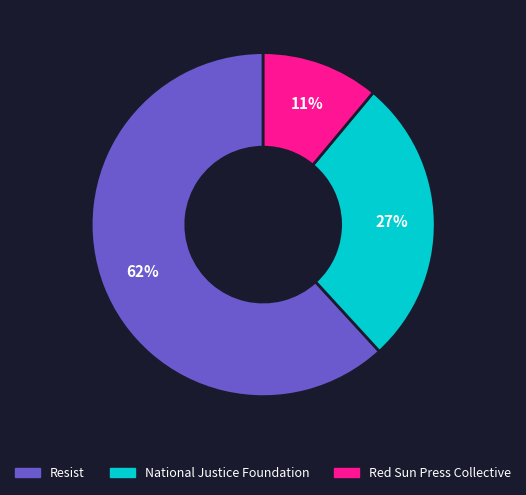

Is there any slice that represents more than half of the pie?

Yes